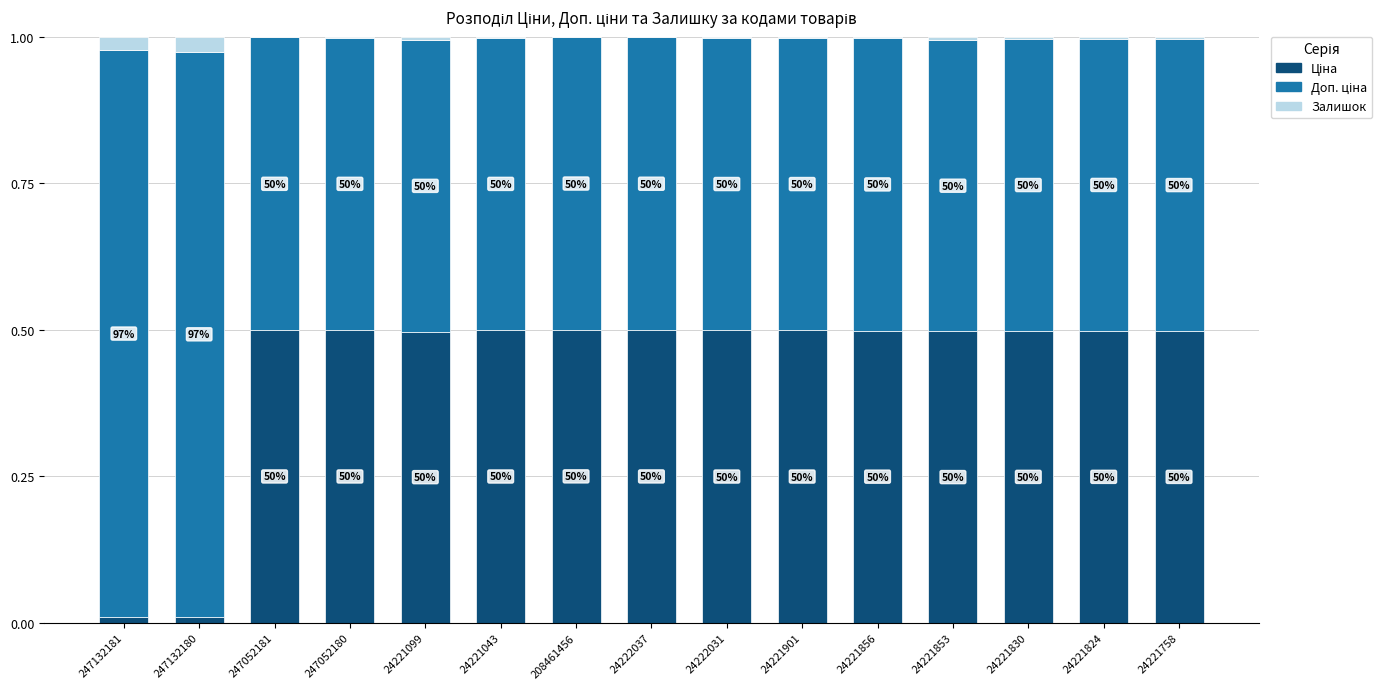

Between 247052180 and 24221830, which series saw the biggest shift?

Залишок